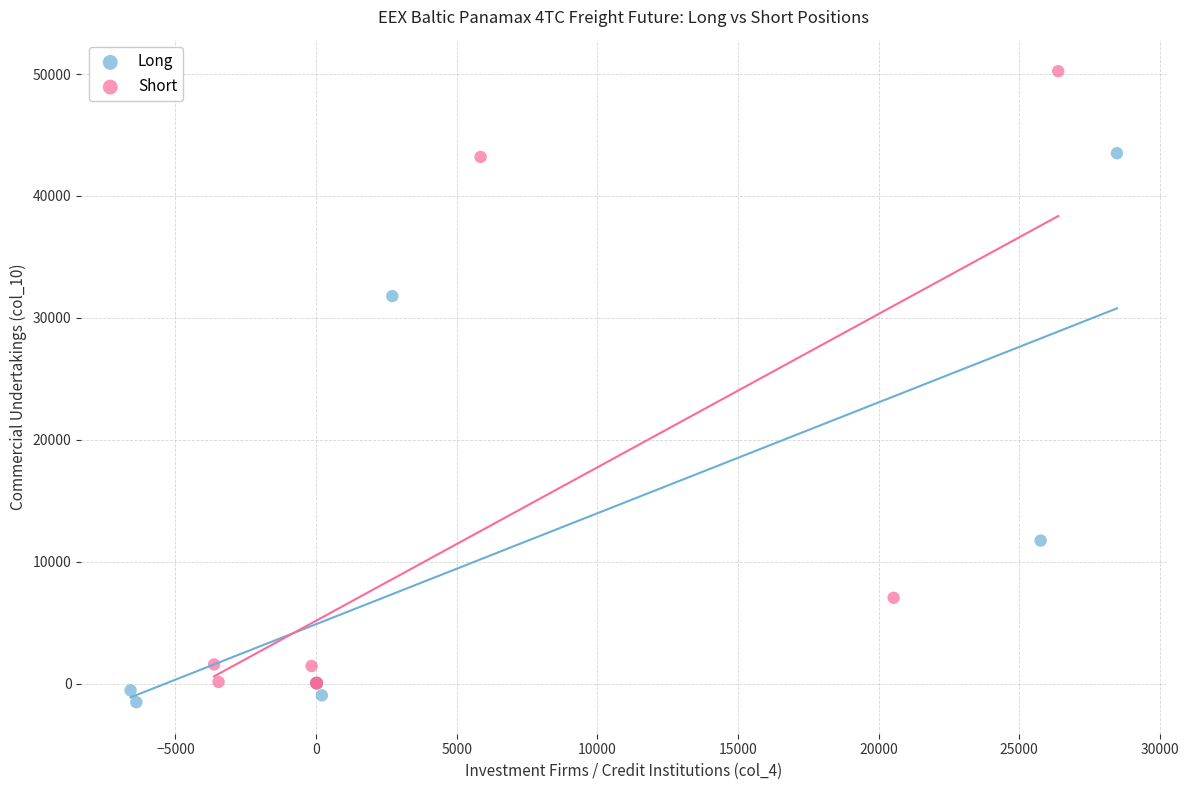

Which series reaches the maximum Y coordinate?

Short